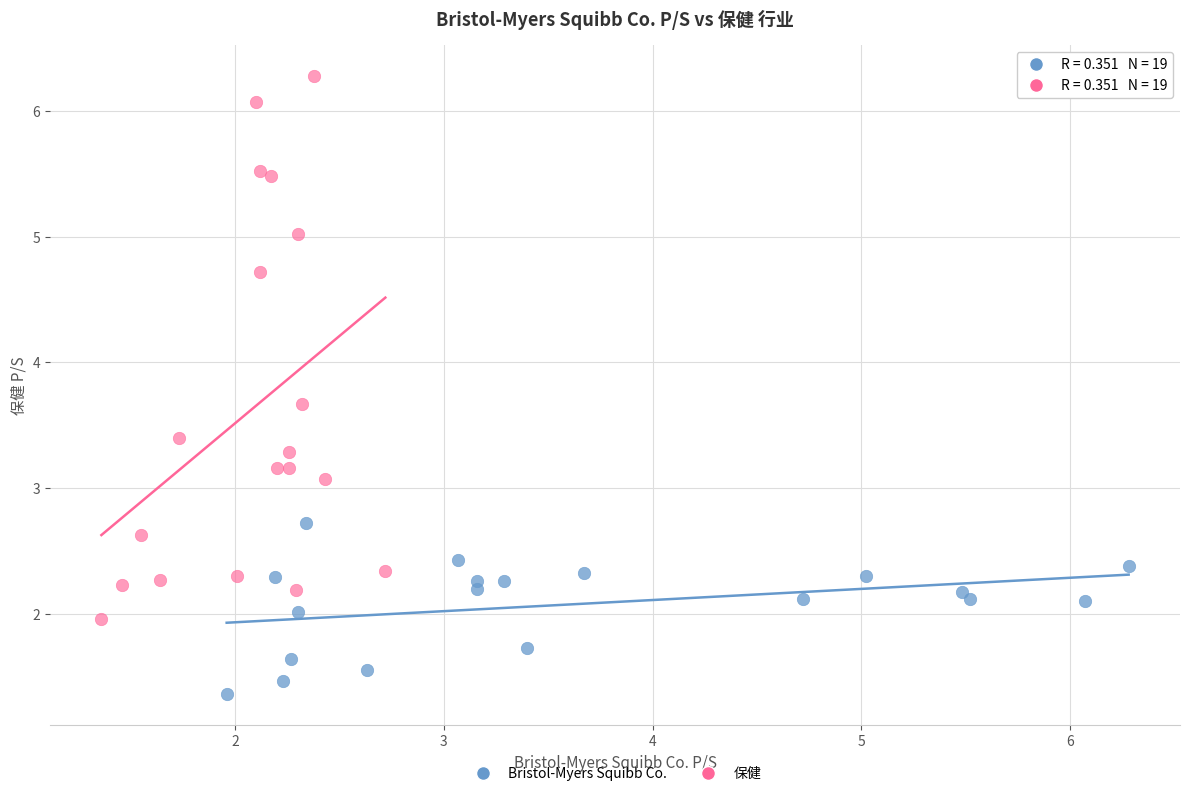

Which series reaches the minimum Y coordinate?

Bristol-Myers Squibb Co.